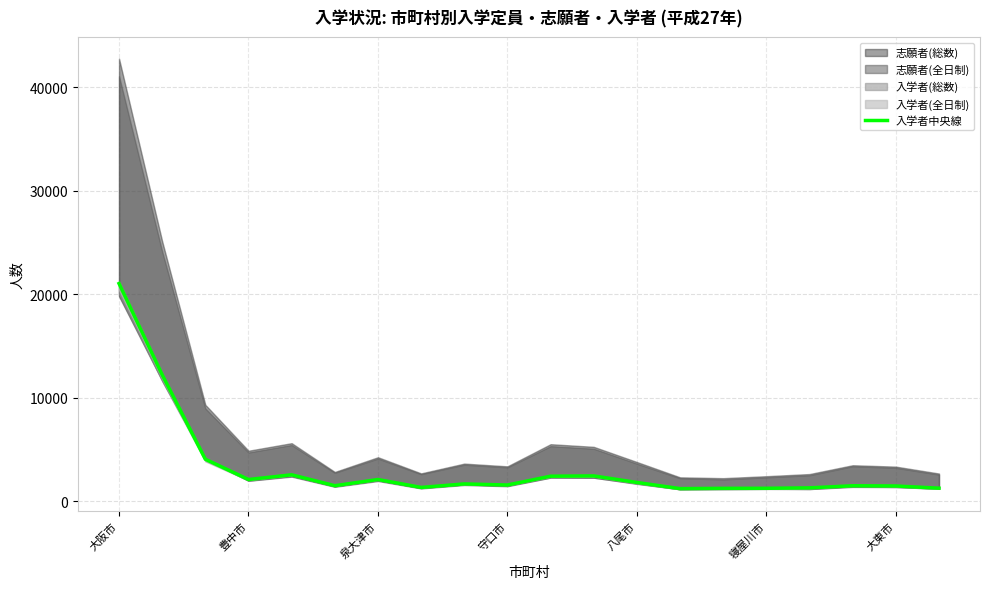

Reading right to left, transcribe all the data shown in this chart.

1286.7	1498.7	1522.0	1317.3	1275.0	1271.7	1243.3	1837.0	2472.3	2445.3	1592.3	1697.7	1359.0	2124.0	1526.7	2579.0	2123.3	4081.7	12245.7	21058.3